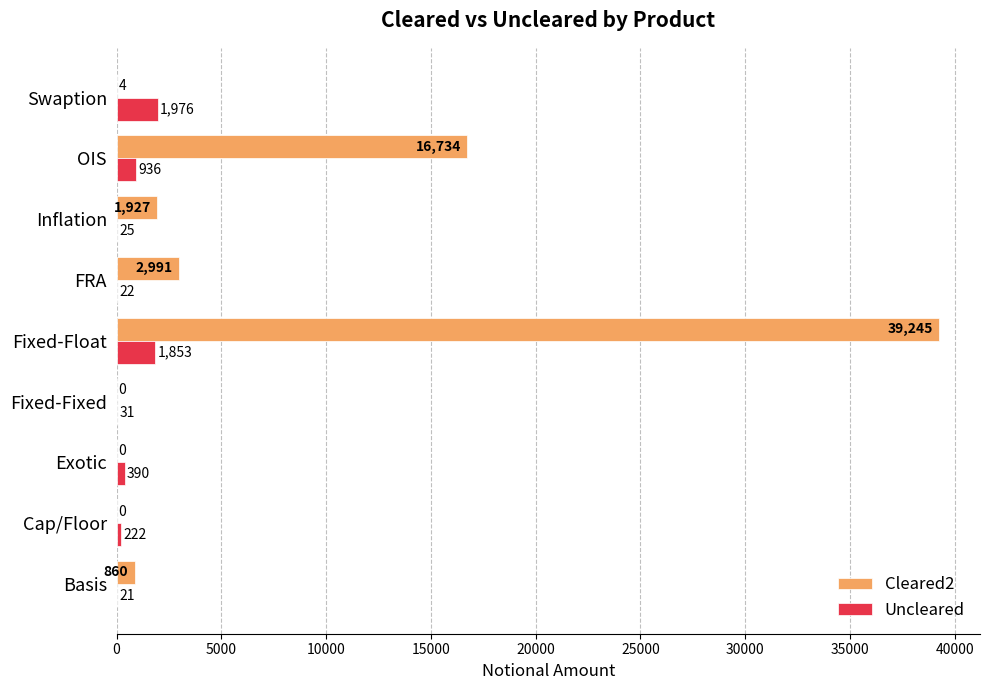

What is the average value of the Cleared2 series?

6862